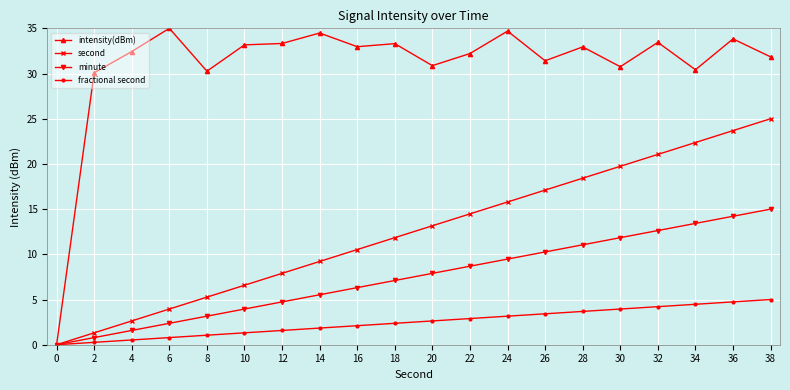

Read the second value at 10.

6.6